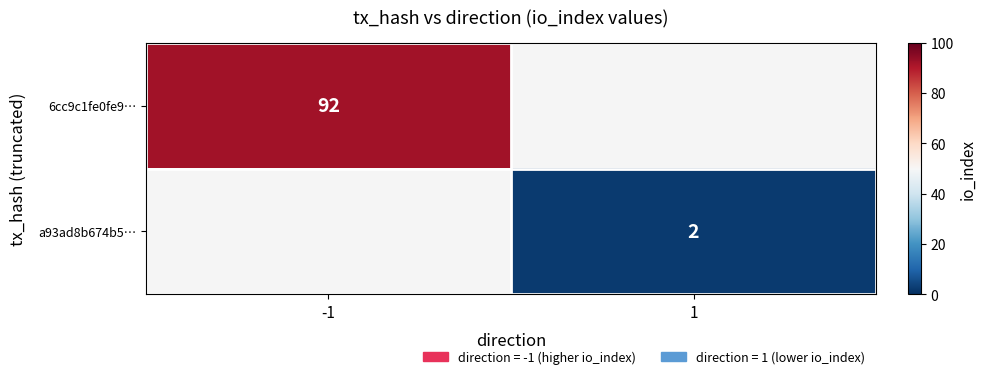

The value of 6cc9c1fe0fe9… at -1 is 28. True or false?

False